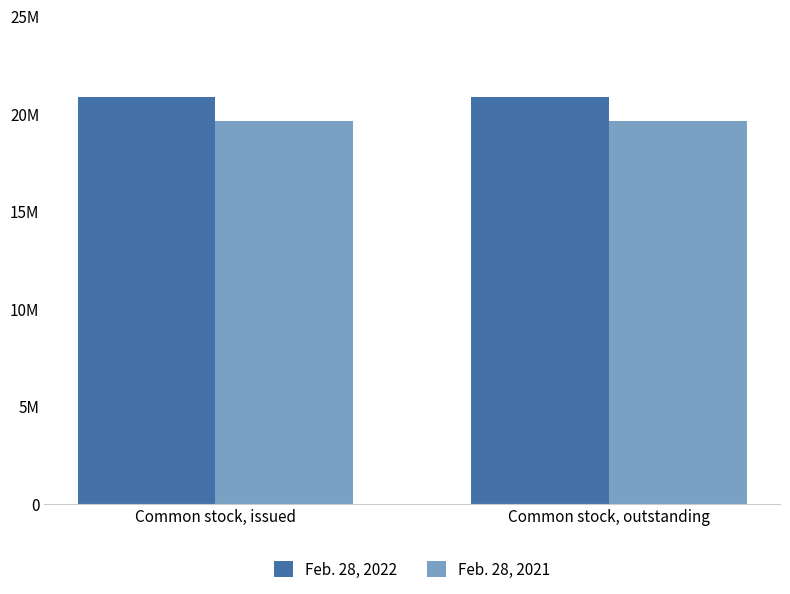

Is the value of Feb. 28, 2022 at Common stock, outstanding greater than the value of Feb. 28, 2021 at Common stock, outstanding?

Yes